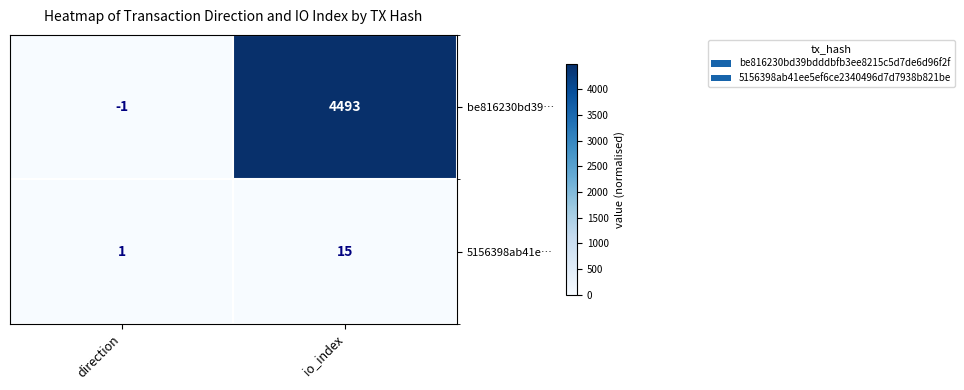

At which category is the sum across all series the highest?

io_index